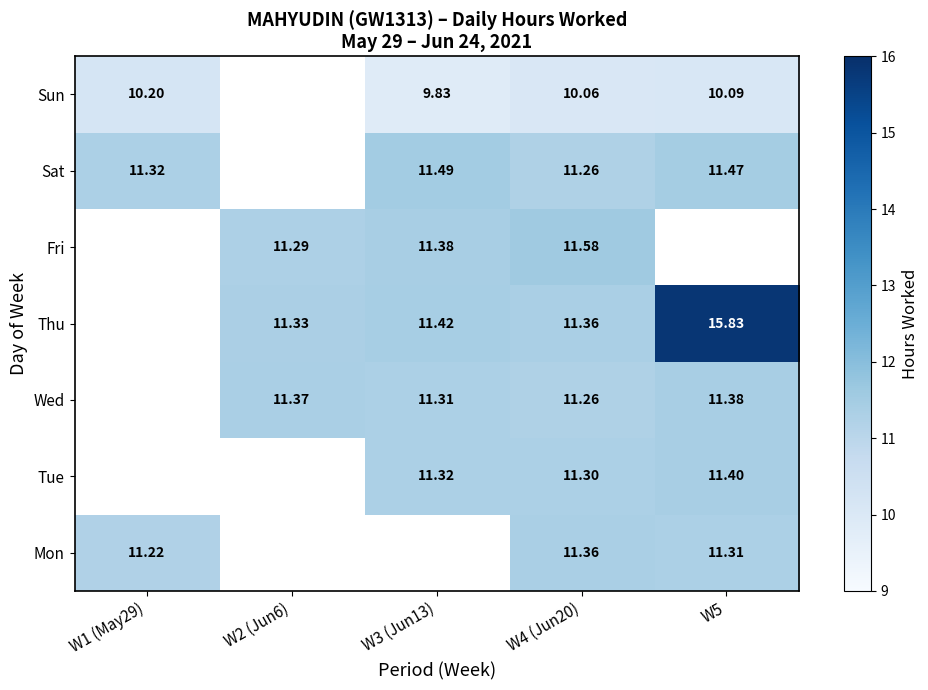

At which category is the sum across all series the highest?

W4 (Jun20)